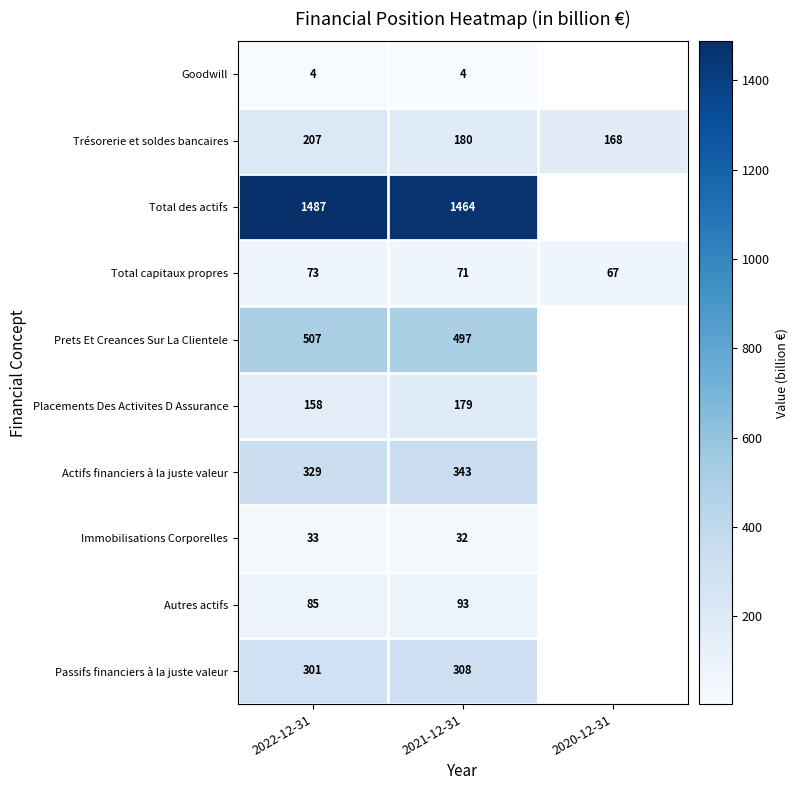

Rank the series at 2022-12-31 from lowest to highest value.

Goodwill, Immobilisations Corporelles, Total capitaux propres, Autres actifs, Placements Des Activites D Assurance, Trésorerie et soldes bancaires, Passifs financiers à la juste valeur, Actifs financiers à la juste valeur, Prets Et Creances Sur La Clientele, Total des actifs